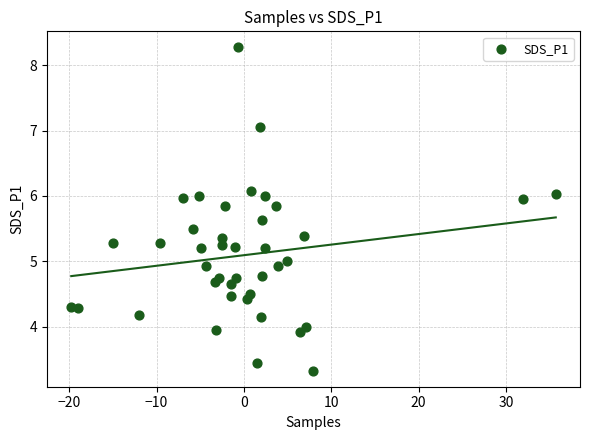

What is the range of X values (max minus min)?

55.5